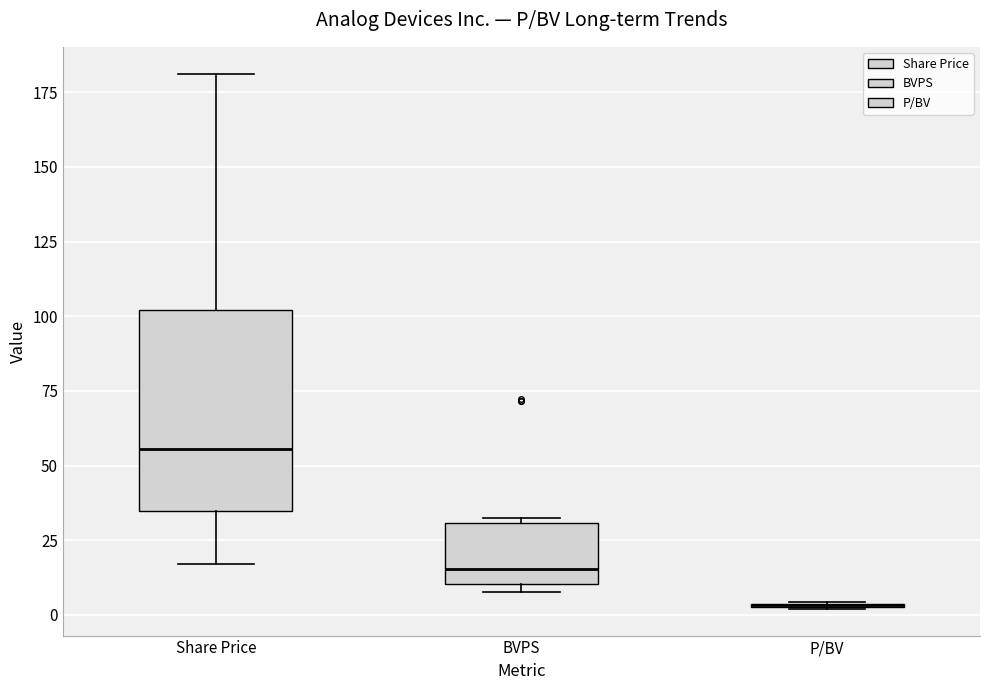

Reading left to right, transcribe this box plot: for each box, give where its median line is, the range the box spans, and where its two whiskers end, as read against the y-axis. The values are not printed on the chart, so give them approximately, as read against the axis.

Share Price: median 55, box 35 to 100, whiskers 15 to 180
BVPS: median 15, box 10 to 30, whiskers 10 (just below the box's lower edge) to 30 (just above the box's upper edge)
P/BV: box collapsed to a line at 5, whiskers 0 to 5